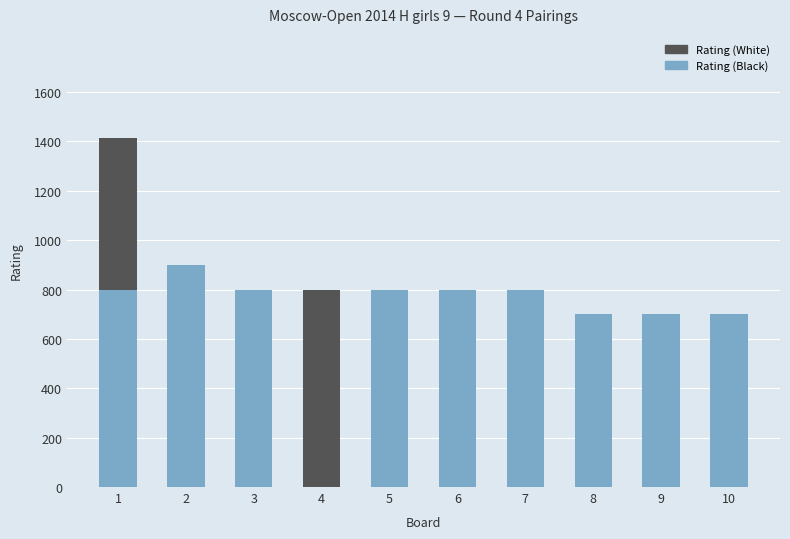

What is the sum of all Rating (Black) values?

7000